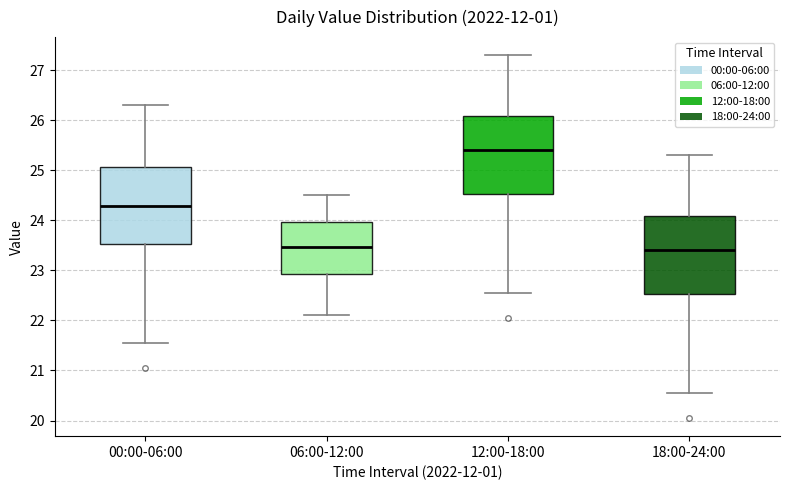

Which box's median line is the highest?

12:00-18:00